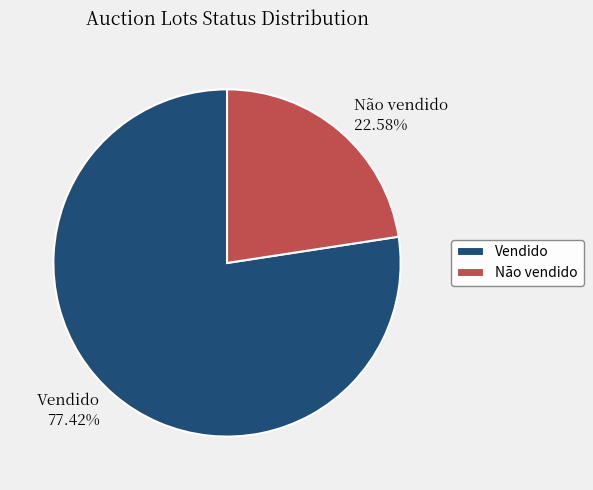

Is it true that Vendido is 77% of the pie?

True